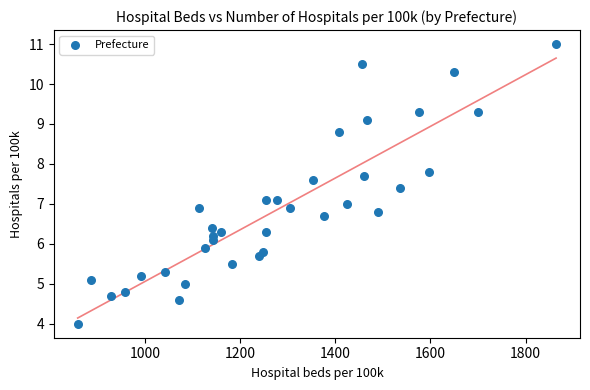

What is the range of X values (max minus min)?

1004.8